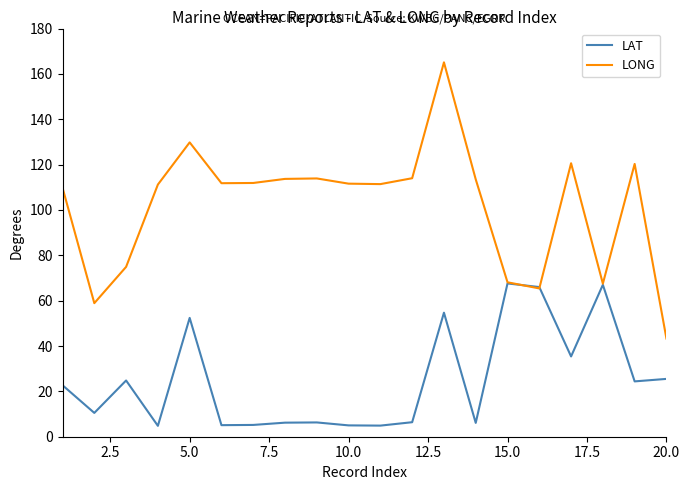

Which series has the largest total across all categories?

LONG